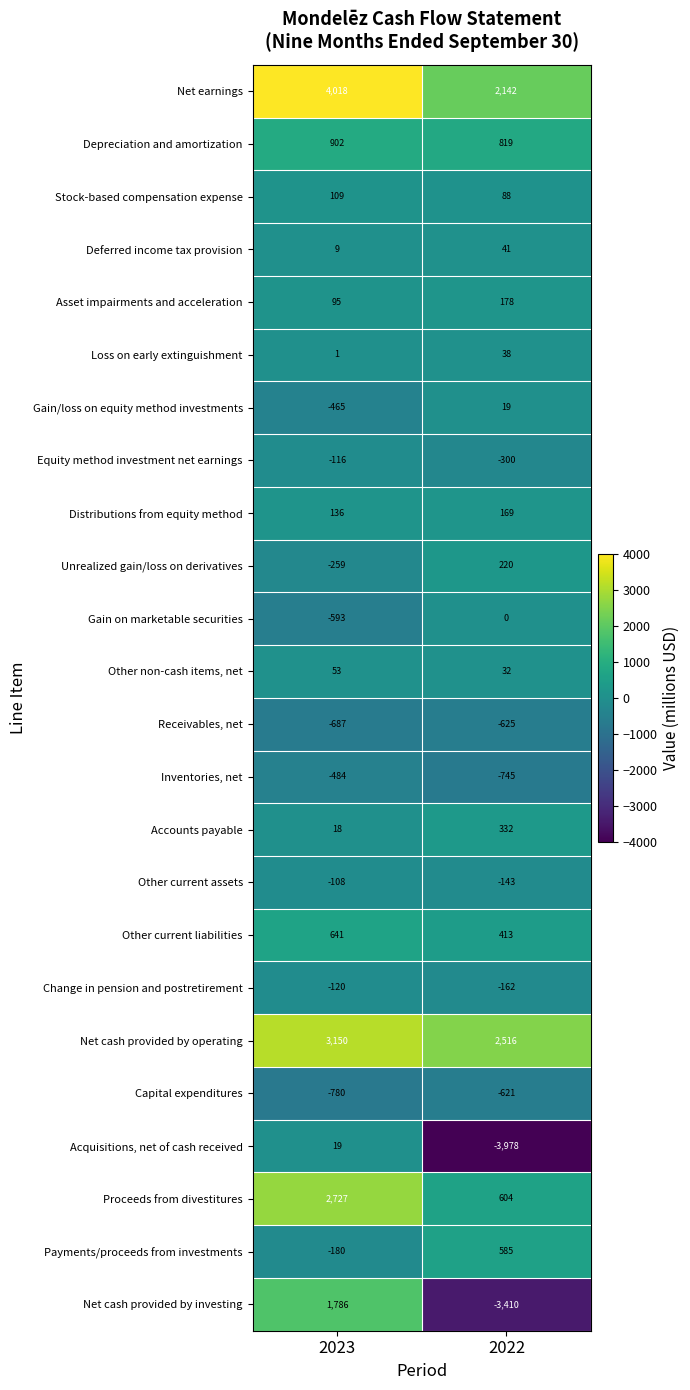

Rank the series at 2022 from highest to lowest value.

Net cash provided by operating, Net earnings, Depreciation and amortization, Proceeds from divestitures, Payments/proceeds from investments, Other current liabilities, Accounts payable, Unrealized gain/loss on derivatives, Asset impairments and acceleration, Distributions from equity method, Stock-based compensation expense, Deferred income tax provision, Loss on early extinguishment, Other non-cash items, net, Gain/loss on equity method investments, Gain on marketable securities, Other current assets, Change in pension and postretirement, Equity method investment net earnings, Capital expenditures, Receivables, net, Inventories, net, Net cash provided by investing, Acquisitions, net of cash received